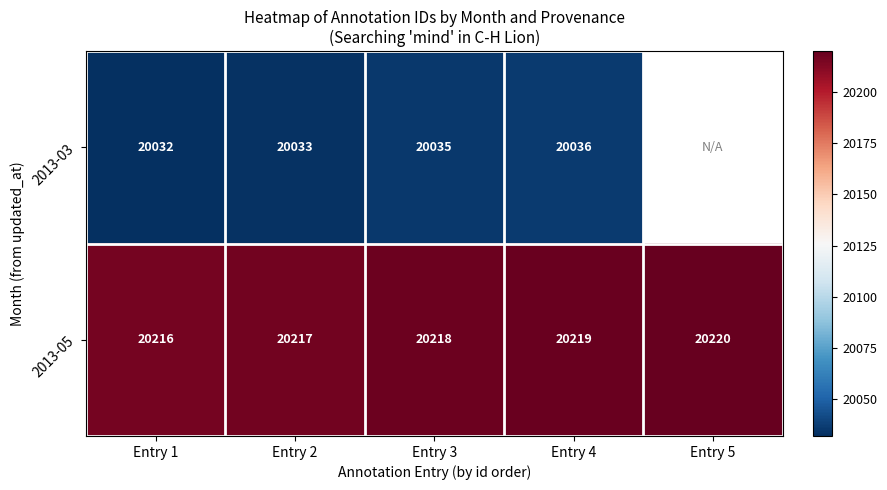

What is the maximum value shown in the chart?

20220.0